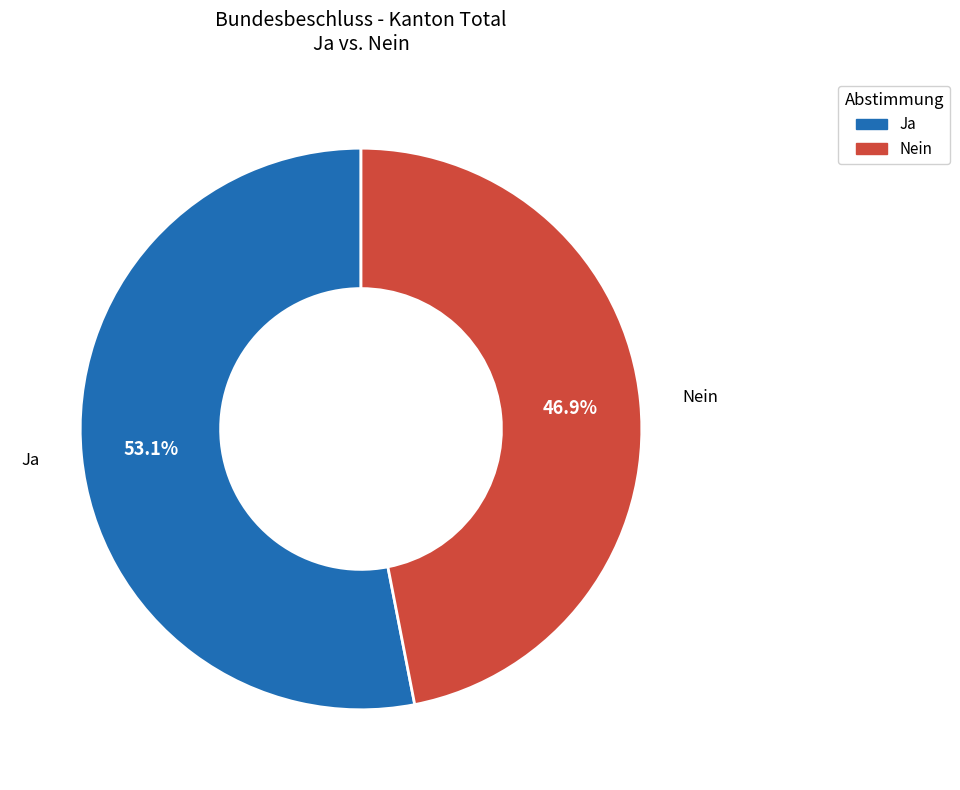

What is the largest slice in the pie chart?

Ja